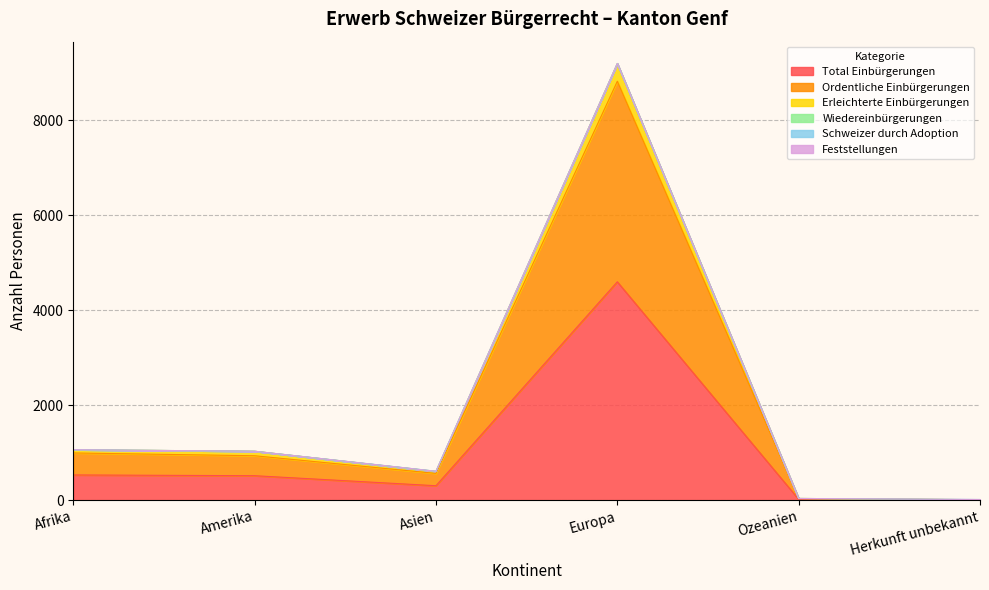

At which category does Erleichterte Einbürgerungen reach its first local valley?

Asien